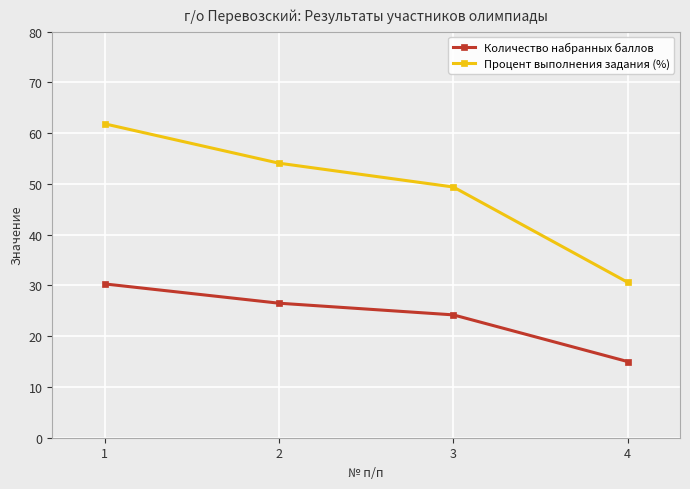

Is it true that Количество набранных баллов equals 30.3 at 1?

True